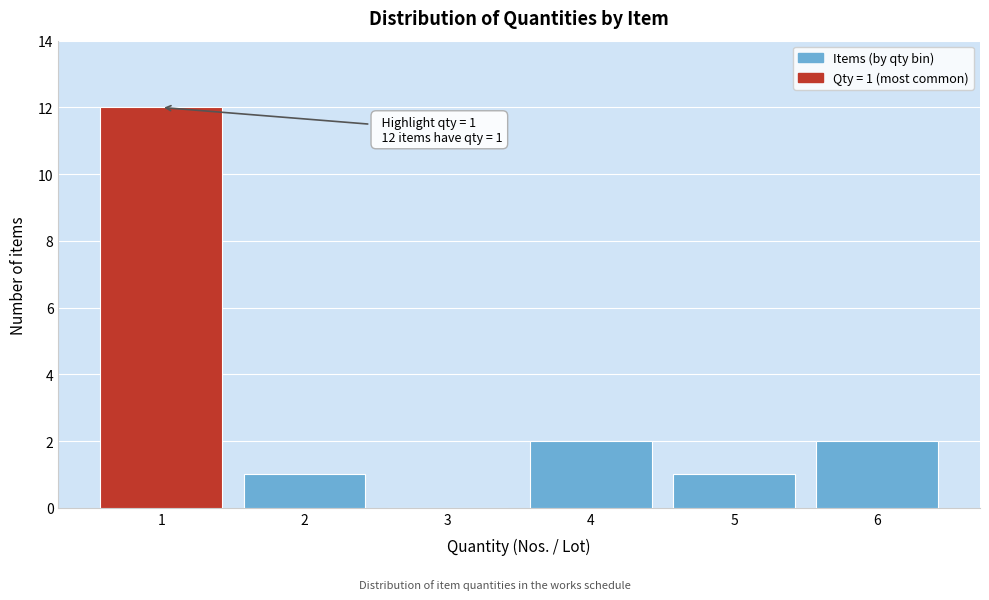

Which range on the x-axis has the tallest bar?

0.5 to 1.5